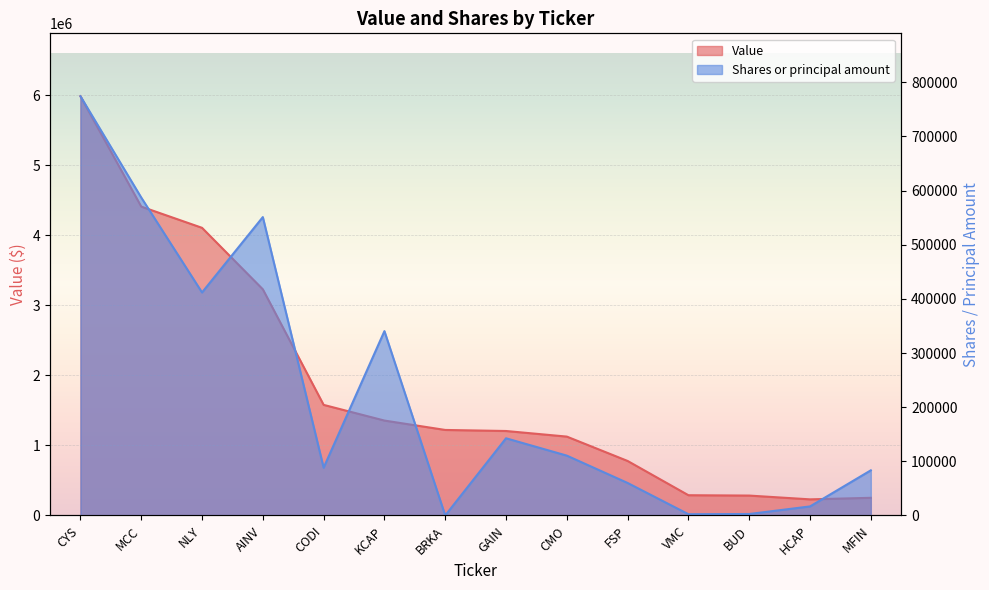

List the series in order of their peak value, highest first.

Value, Shares or principal amount